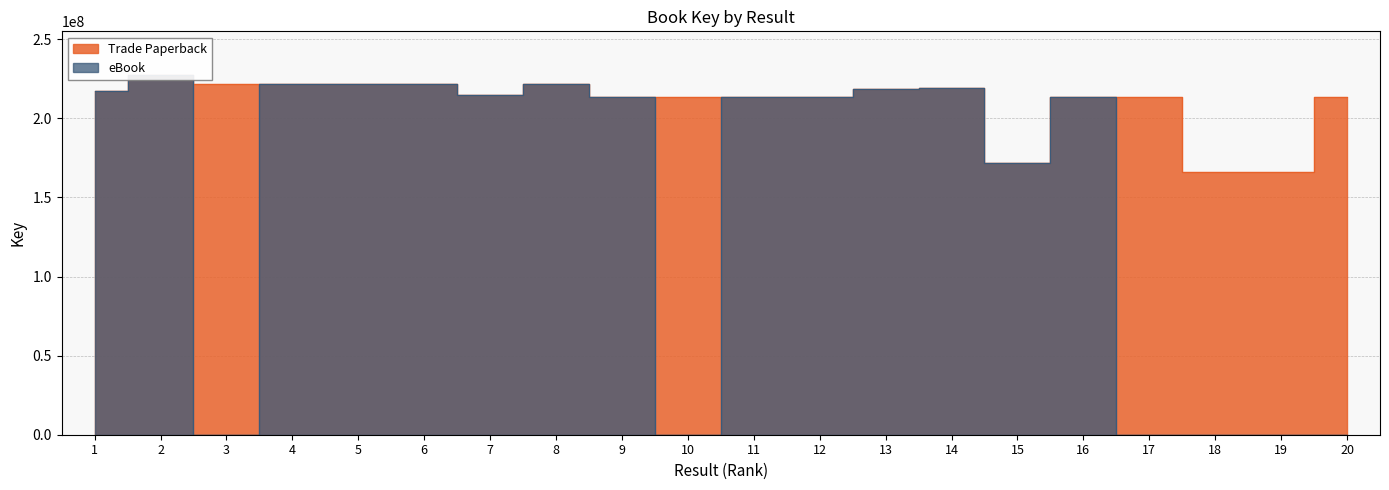

Reading left to right, what are all the values shown in this chart?

Trade Paperback: 217380524	227670939	221670085	221868728	221427097	221829094	214491543	221672477	213245917	213697857	213245145	213170072	218809685	219272716	171603431	213695702	213695391	166143929	166143852	213695330
eBook: 217380524	227670939	0	221868728	221427097	221829094	214491543	221672477	213245917	0	213245145	213170072	218809685	219272716	171603431	213695702	0	0	0	0